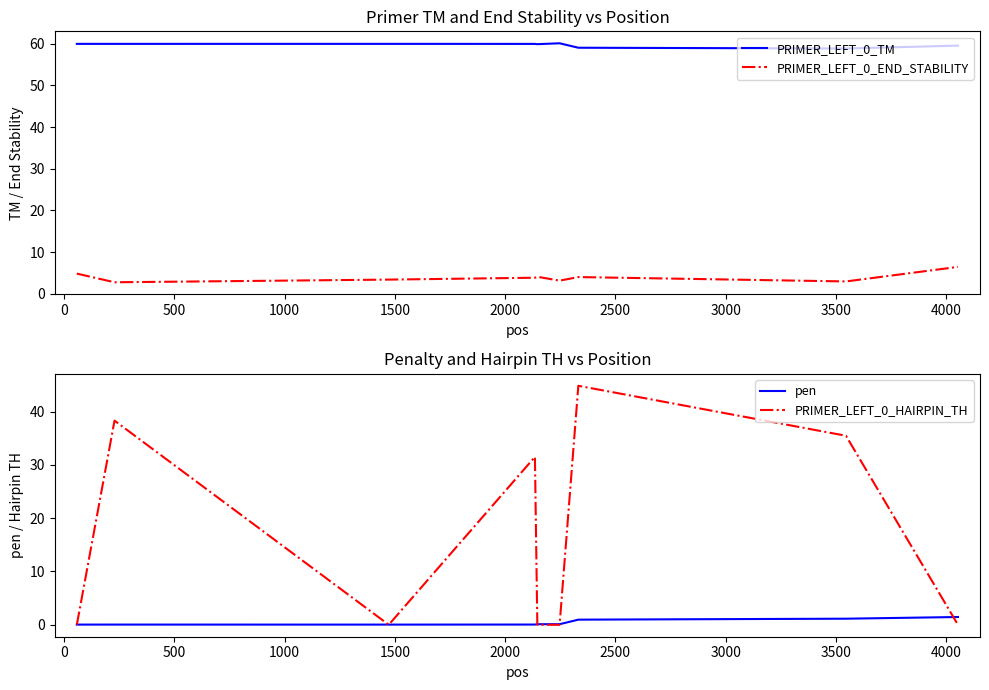

Which series has the largest range (max minus min)?

PRIMER_LEFT_0_HAIRPIN_TH